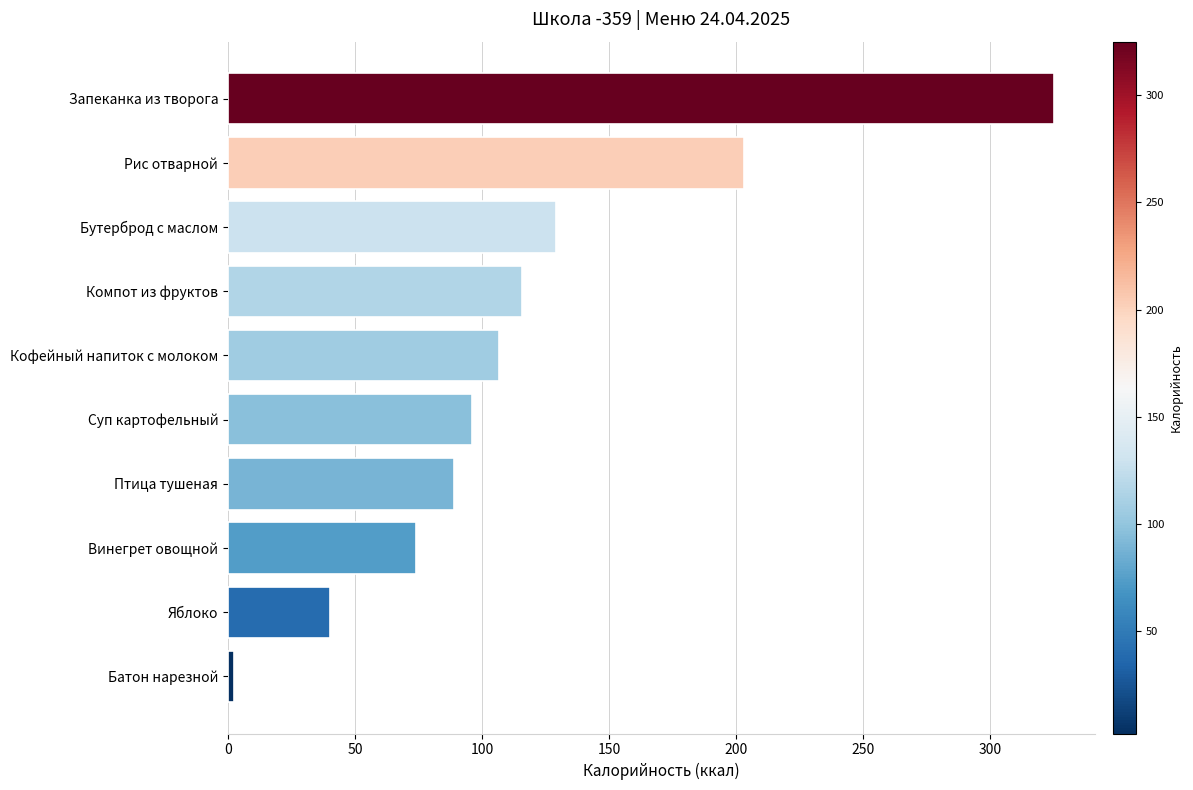

Between Батон нарезной and Птица тушеная, which is larger?

Птица тушеная